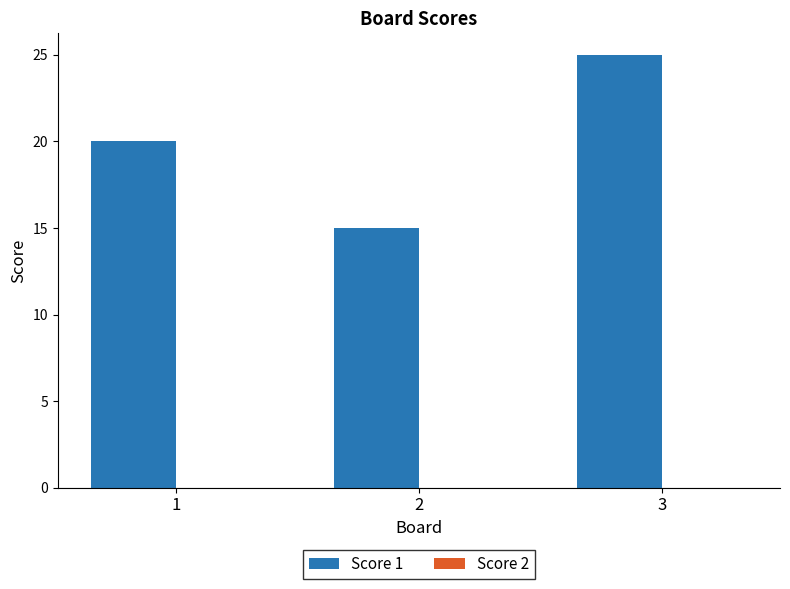

Is it true that the value at 3 is 9?

False